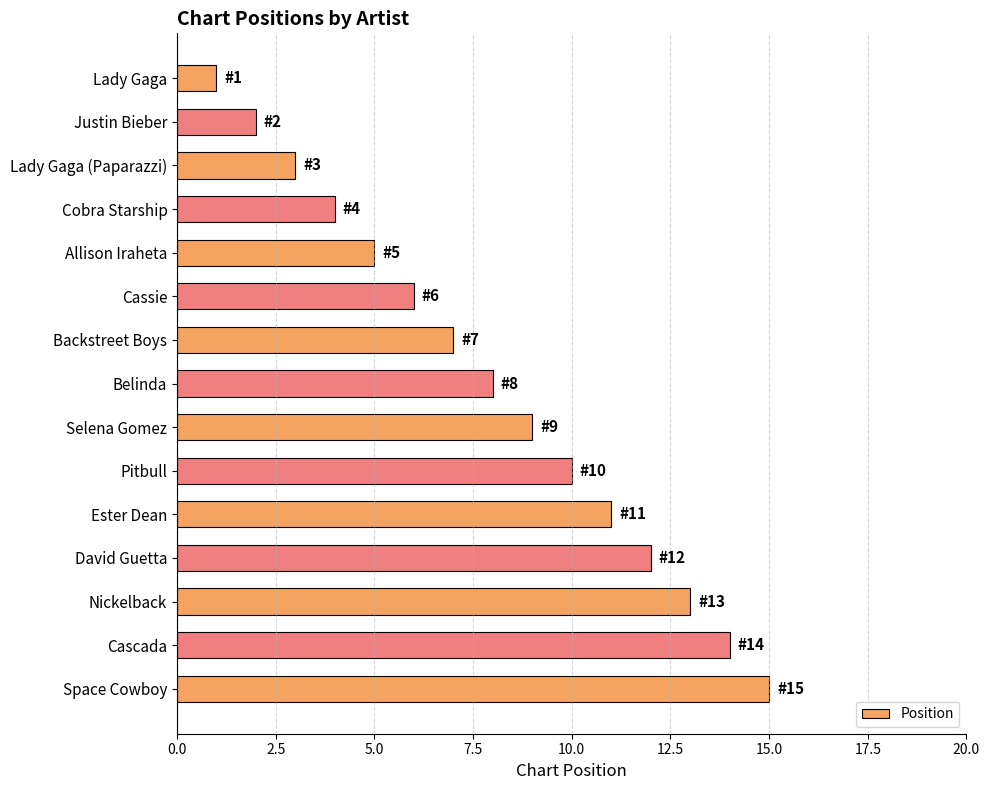

What is the change in value from Allison Iraheta to Pitbull?

+5